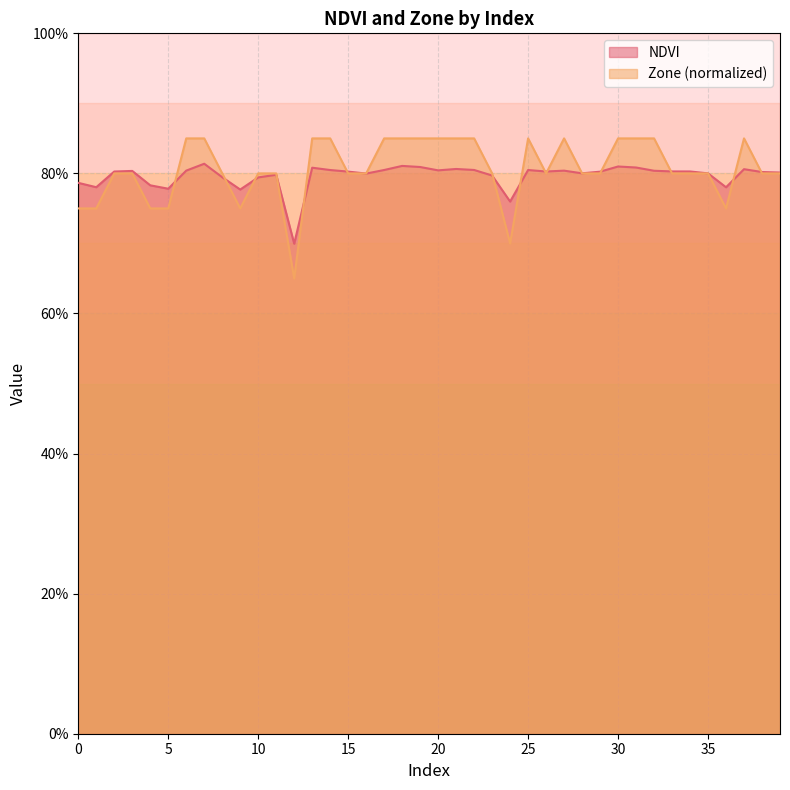

Is it true that Zone equals 0.5 at 35?

False